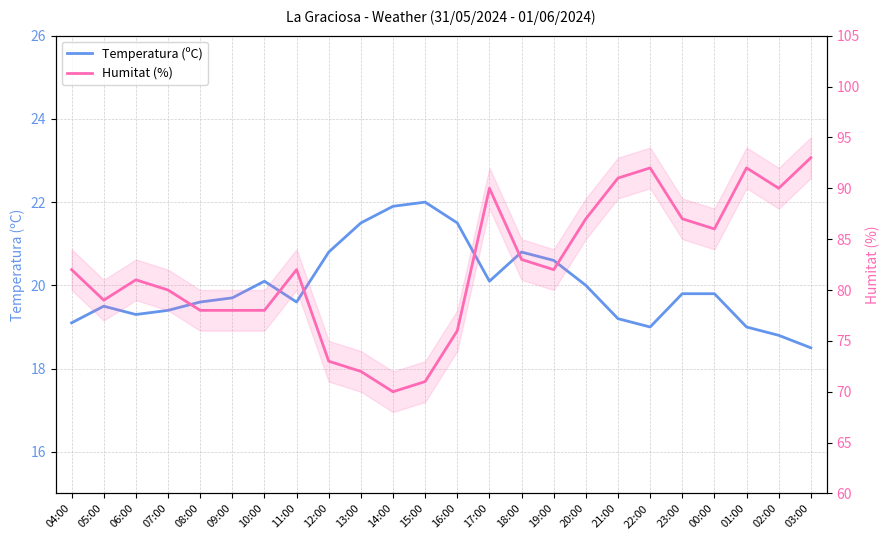

Between 07:00 and 03:00, which series saw the biggest shift?

Humitat (%)